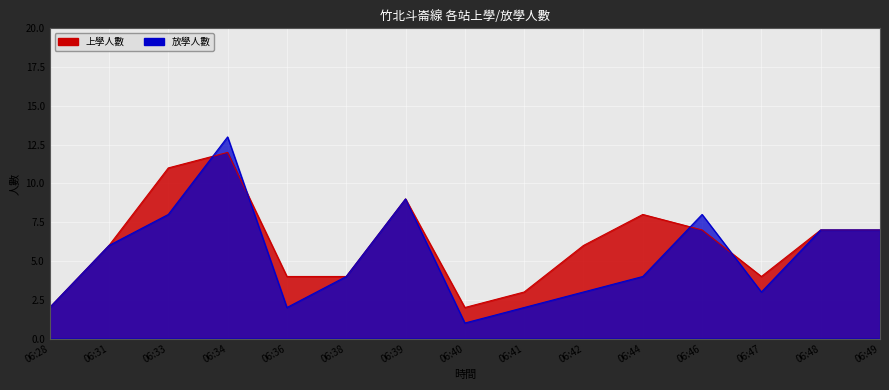

Is the value of 上學人數 at 06:48 greater than the value of 放學人數 at 06:46?

No